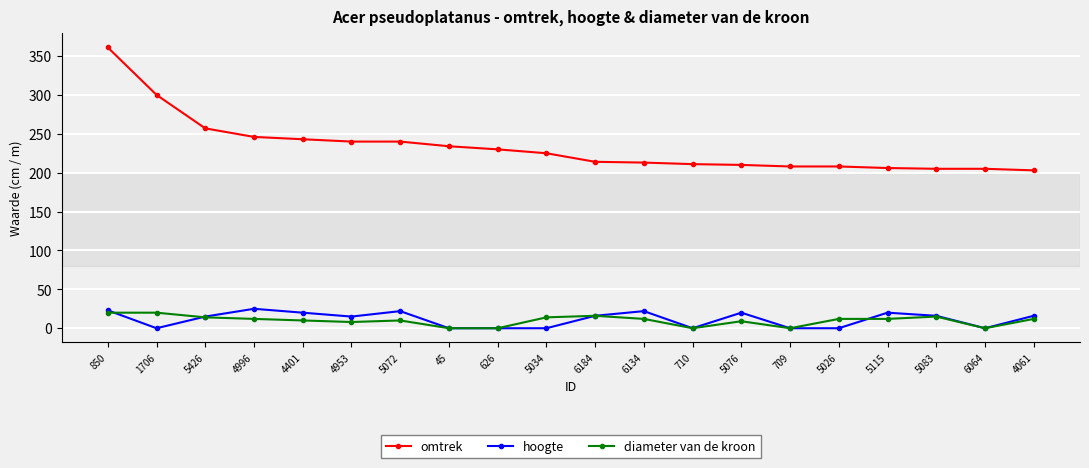

Which series has the largest total across all categories?

omtrek